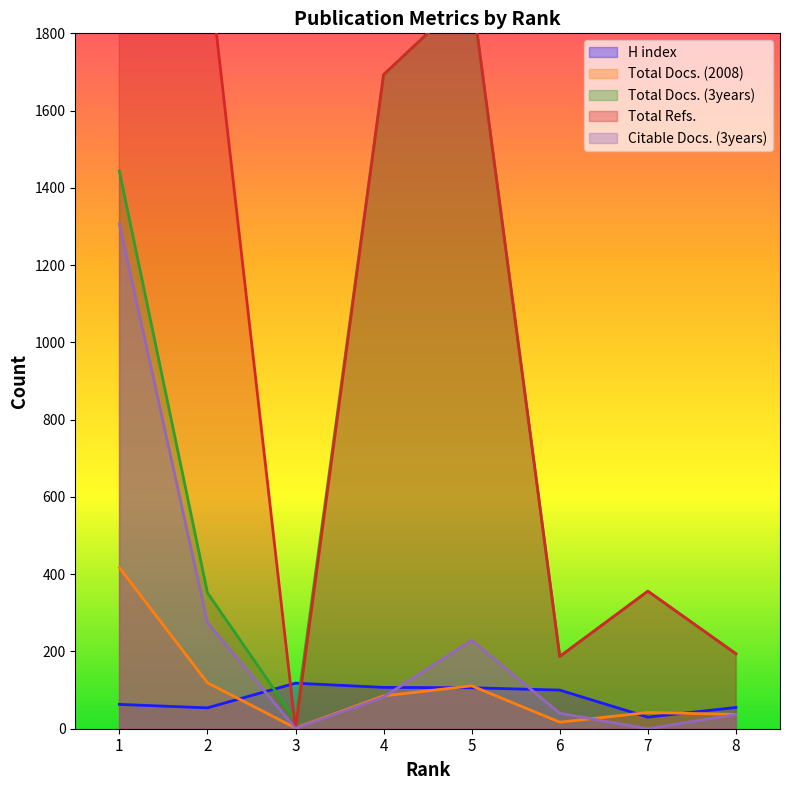

Which has a higher value, 5 or 6?

5